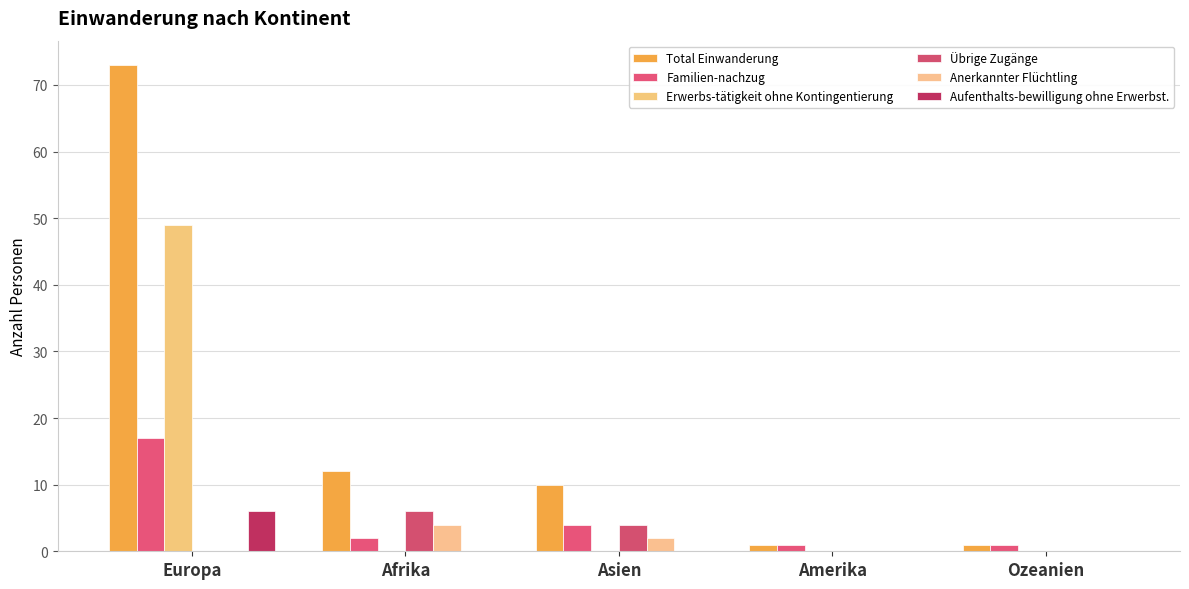

What position from the right is Afrika?

4